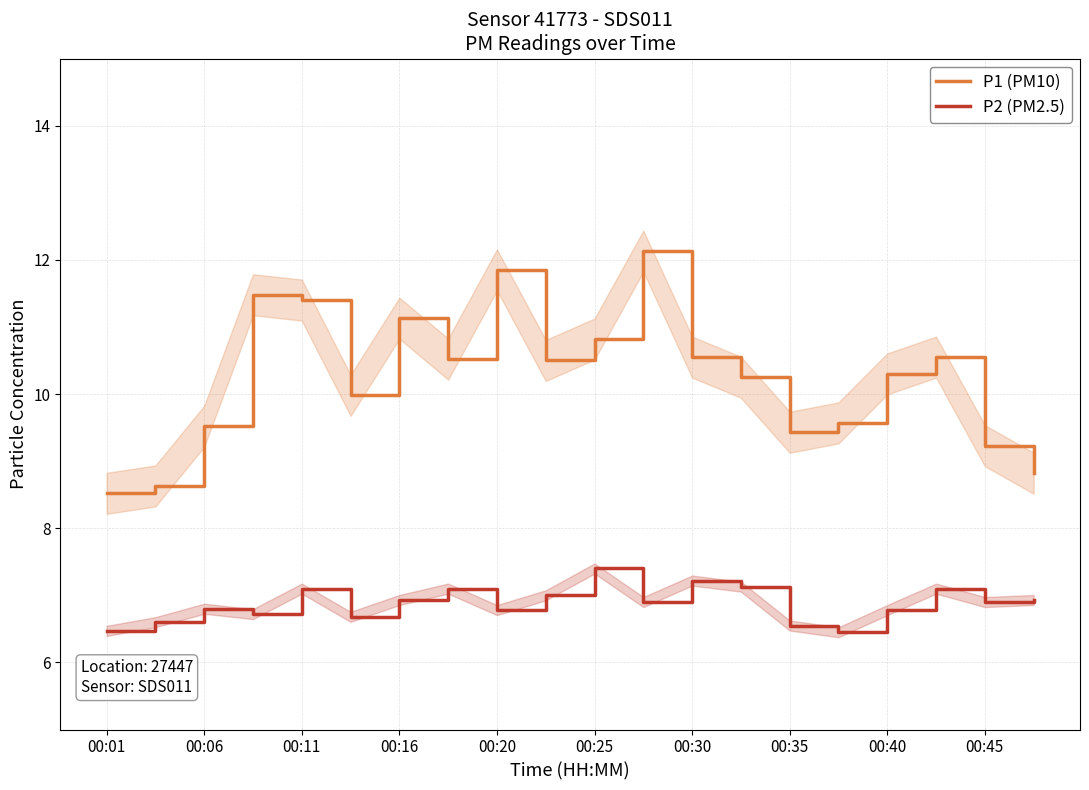

What is the lowest value of the P2 (PM2.5) series?

6.5